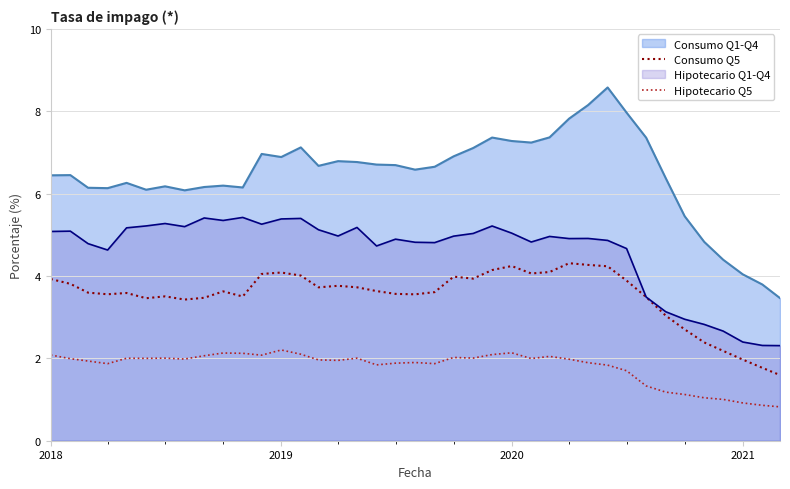

Which series has the largest range (max minus min)?

Consumo Q1-Q4